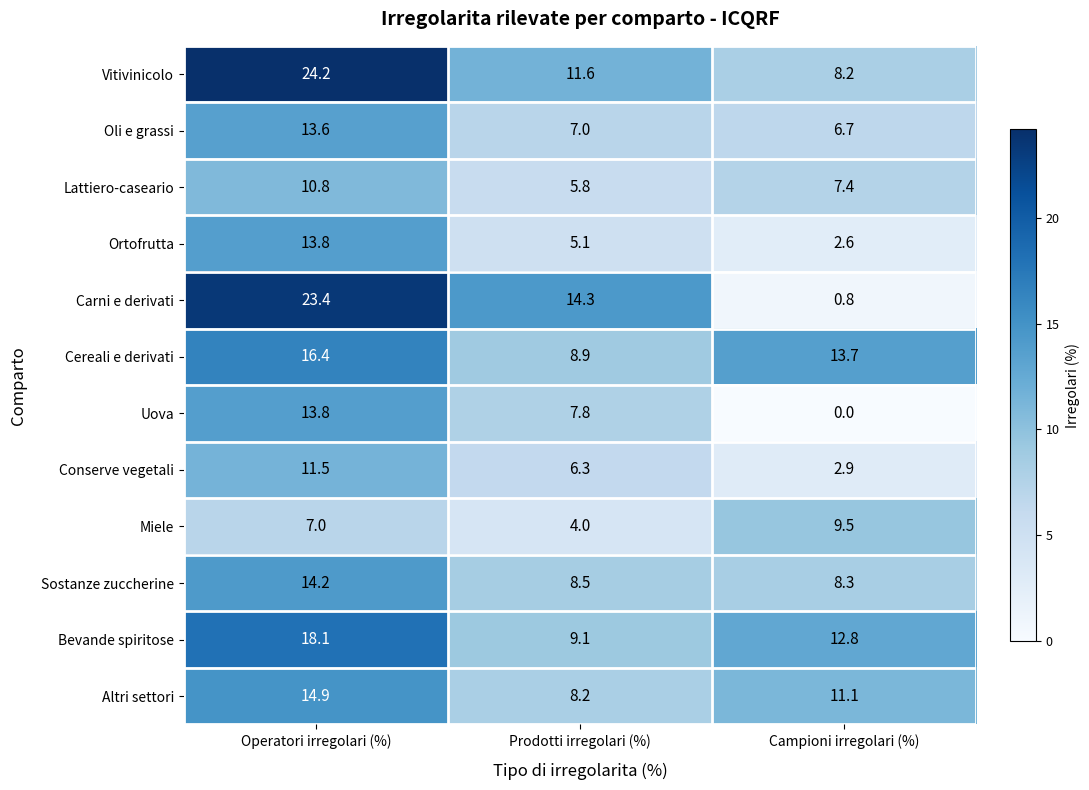

What is the average value of the Uova series?

7.2